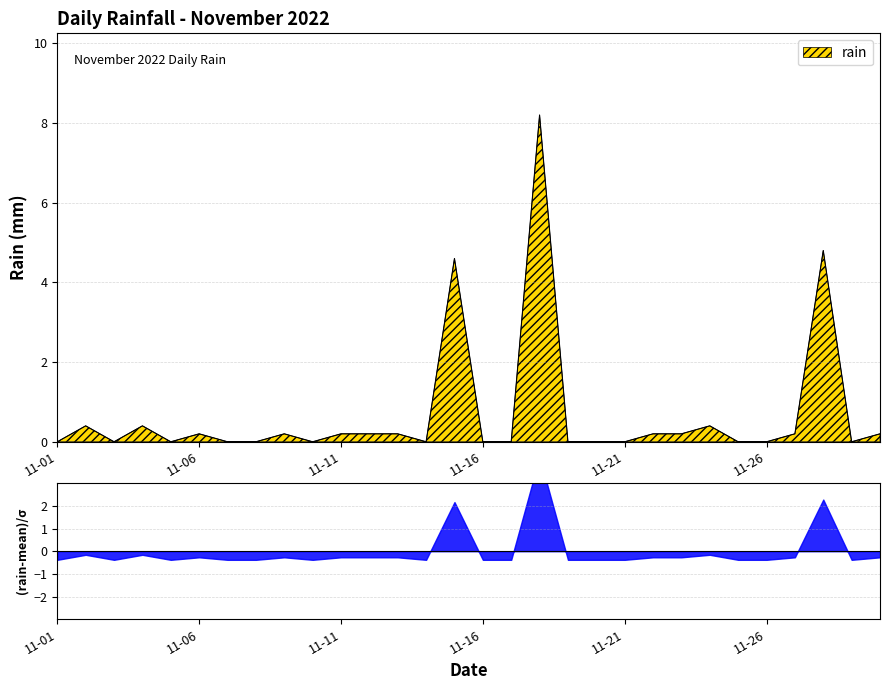

What is the highest value of the rain series?

8.2